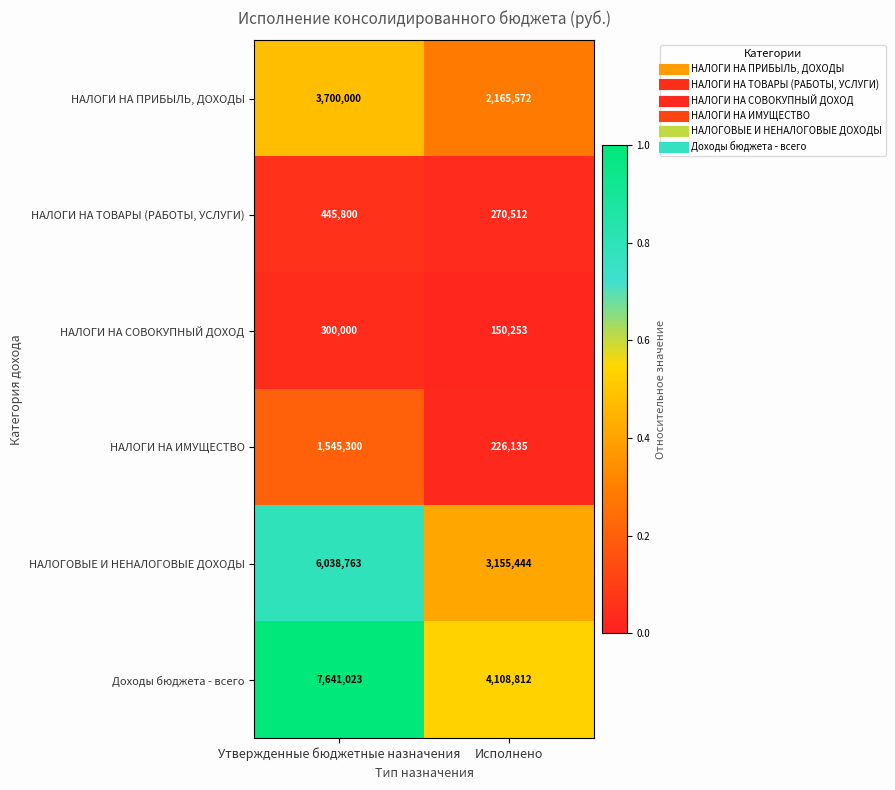

Is it true that НАЛОГОВЫЕ И НЕНАЛОГОВЫЕ ДОХОДЫ equals 6038763 at Утвержденные бюджетные назначения?

True